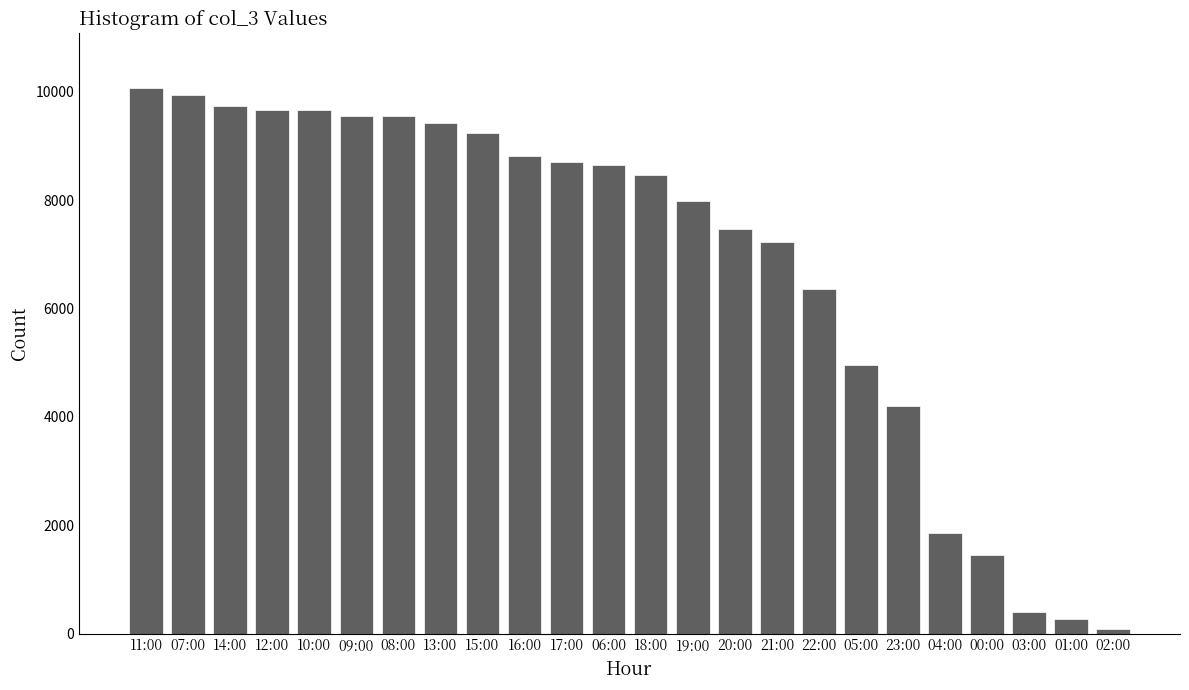

At which label is the value closest to 5072?

05:00